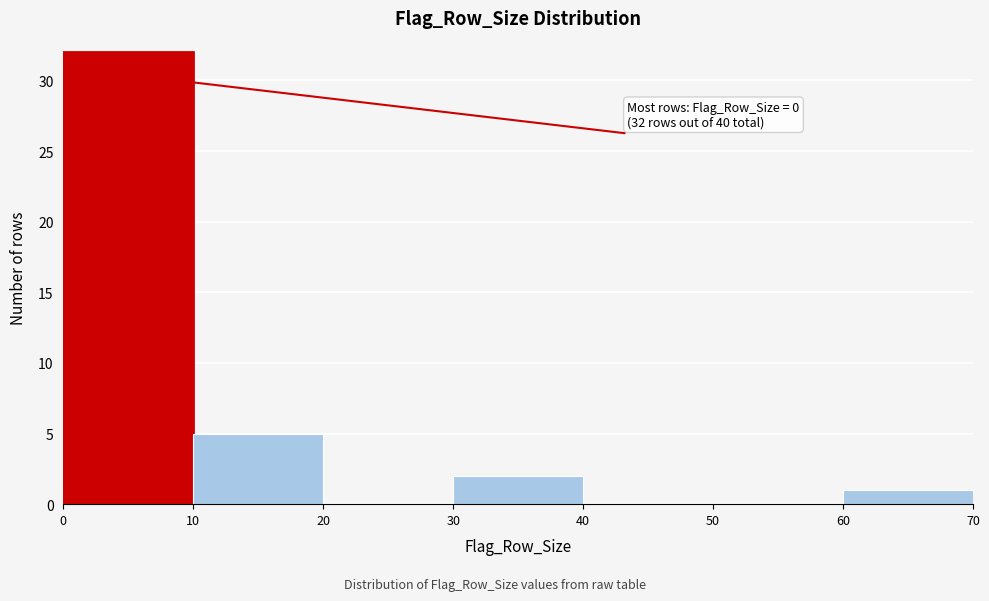

Over which range of the x-axis is the bar tallest?

0 to 10